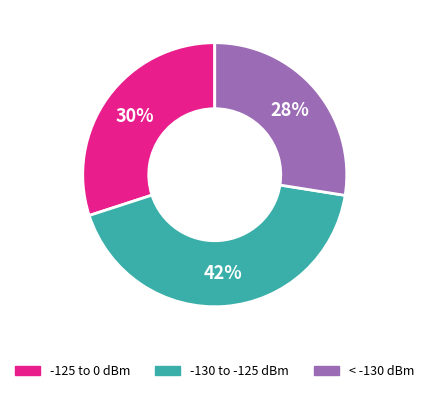

Do -130 to -125 dBm and -125 to 0 dBm together represent more than half of the pie?

Yes